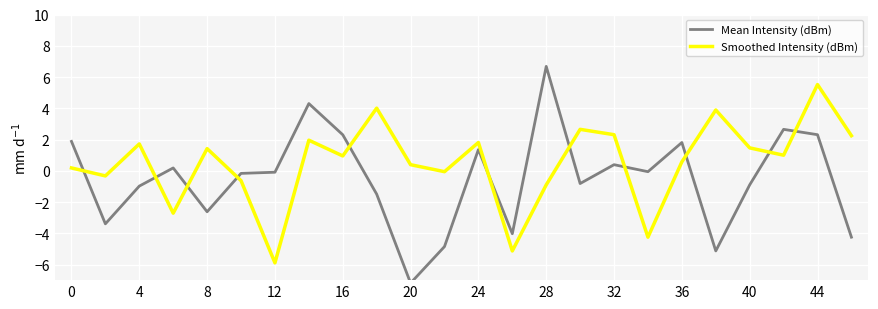

After their last crossing, which series has the higher values: Mean Intensity (dBm) or Smoothed Intensity (dBm)?

Smoothed Intensity (dBm)